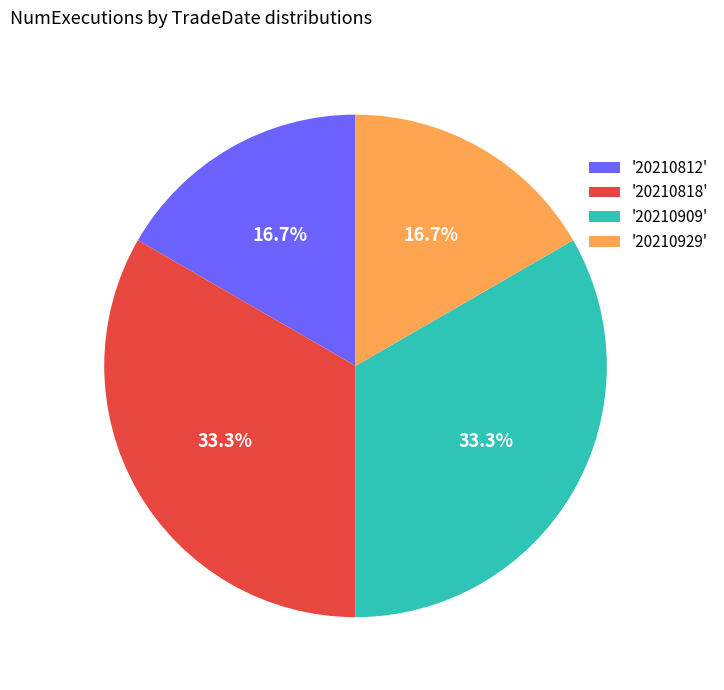

How much of the chart is everything except '20210812'?

83.3%